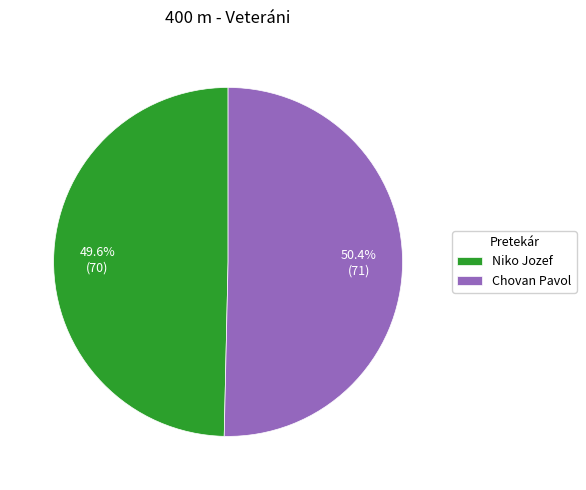

What percentage do Chovan Pavol and Niko Jozef together represent?

100.0%